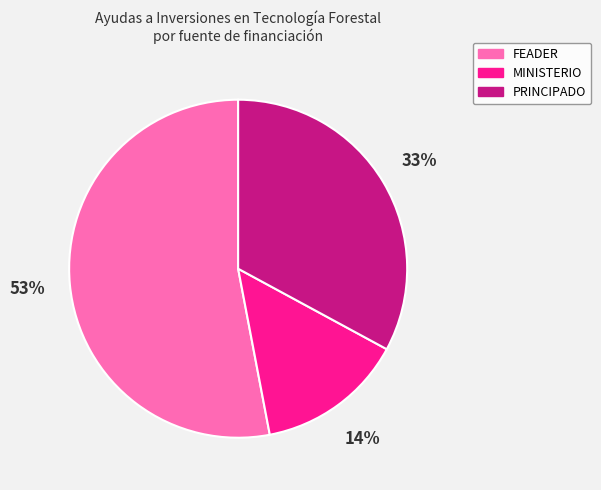

Is there any slice that represents more than half of the pie?

Yes